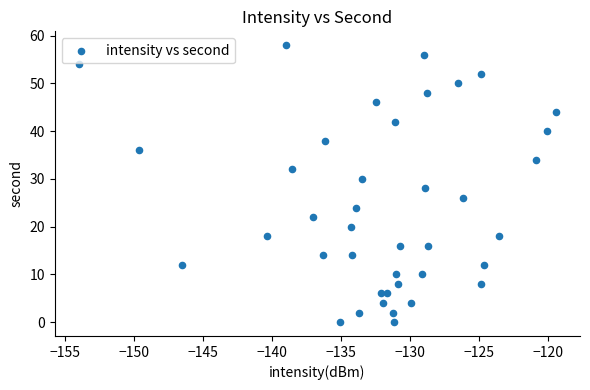

What is the range of Y values (max minus min)?

58